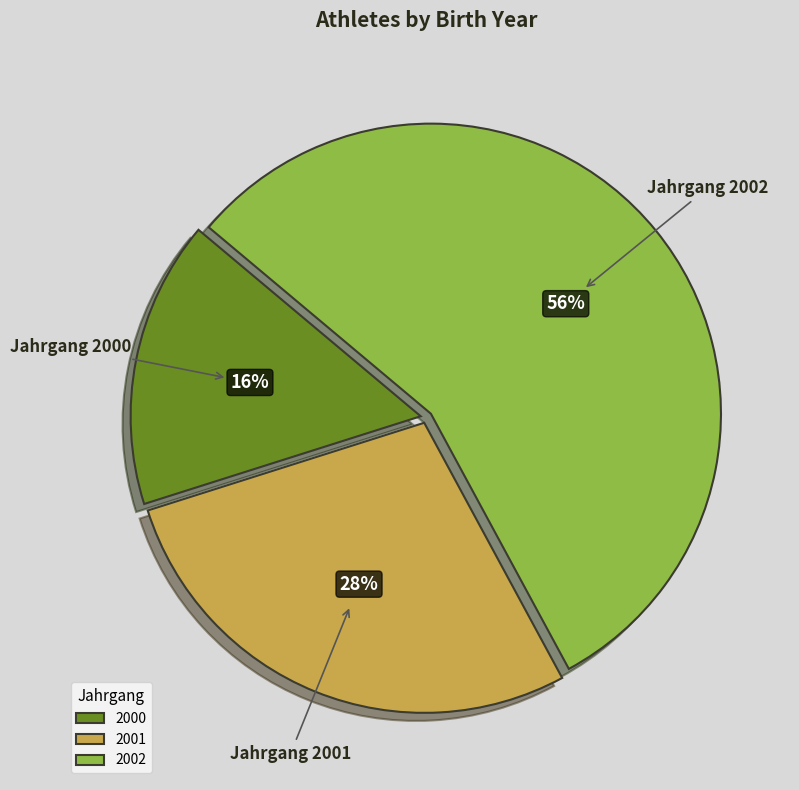

To the nearest percent, what portion does 2001 represent?

28%